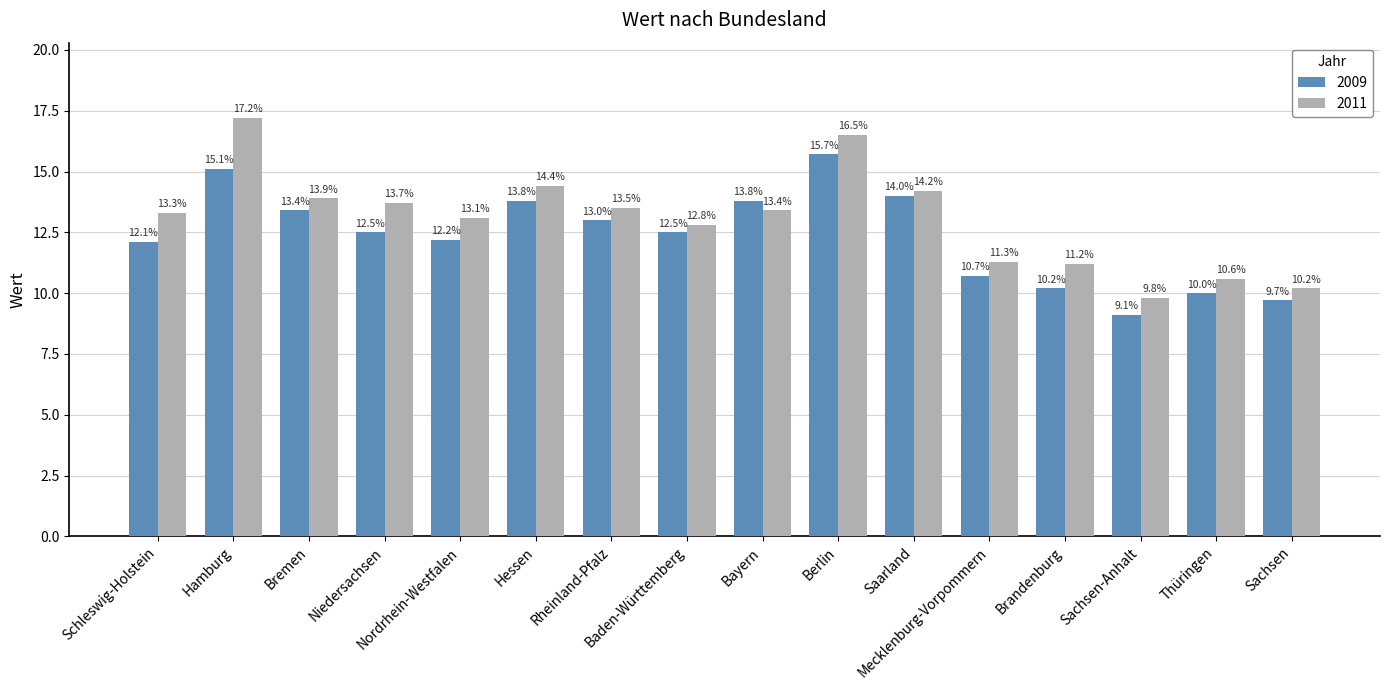

The 2009 series shows 20.2 at Rheinland-Pfalz. True or false?

False